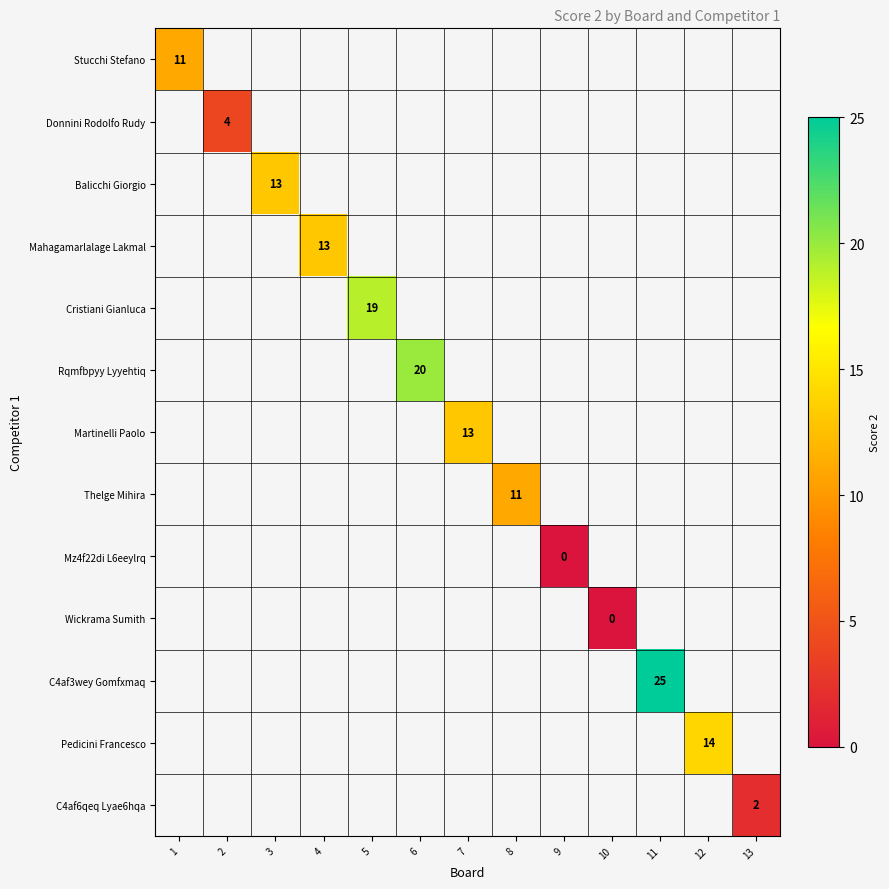

True or false: Mahagamarlalage Lakmal has a value of 18 at 4.

False